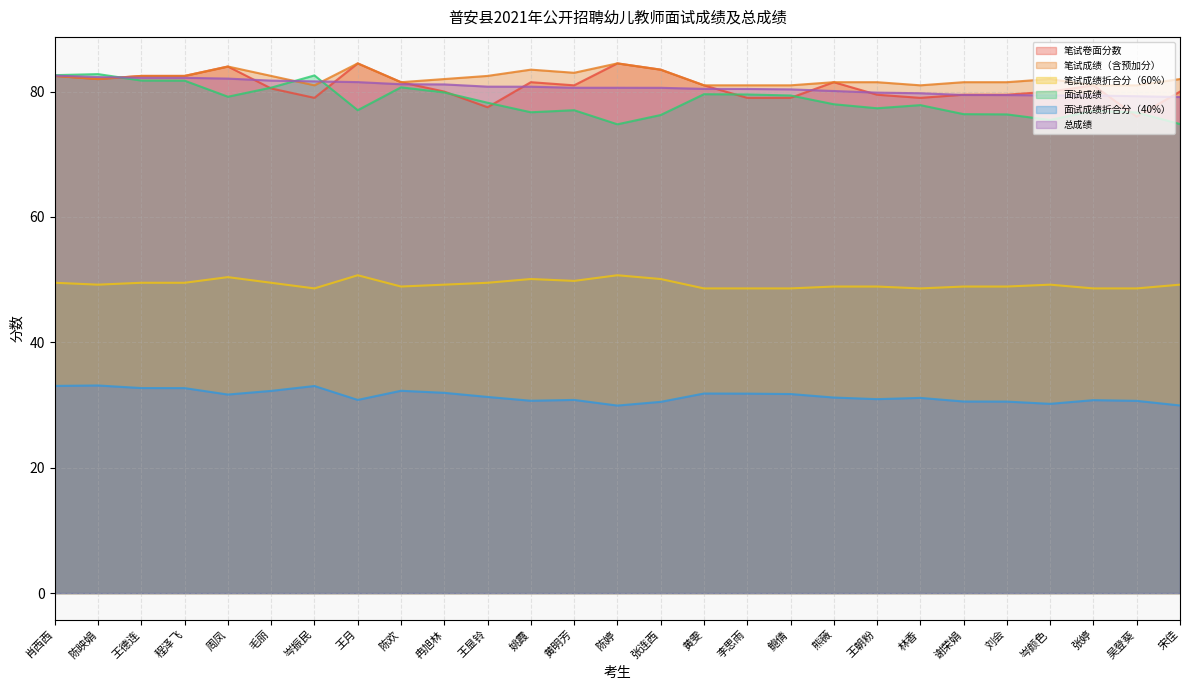

True or false: 总成绩 and 面试成绩折合分（40%） cross at least once.

False